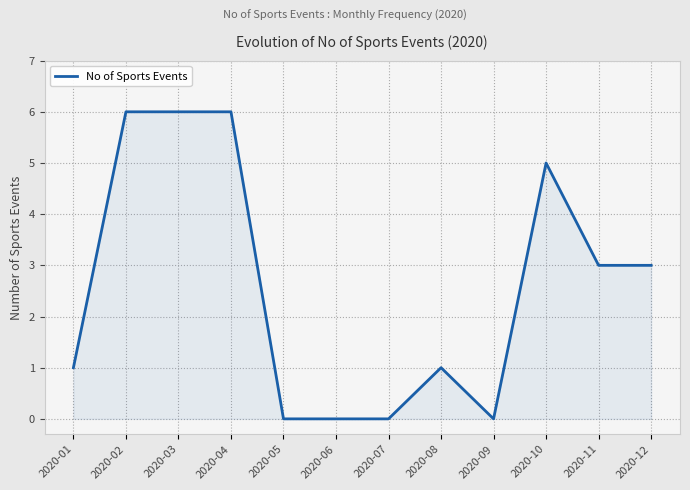

What is the change in value from 2020-04 to 2020-06?

-6